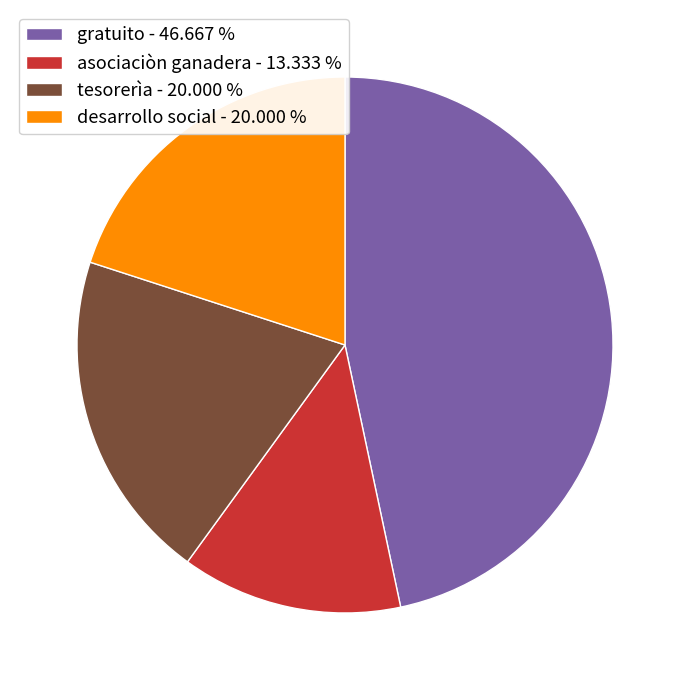

Combined, do desarrollo social - 20.000 % and gratuito - 46.667 % account for over 50%?

Yes